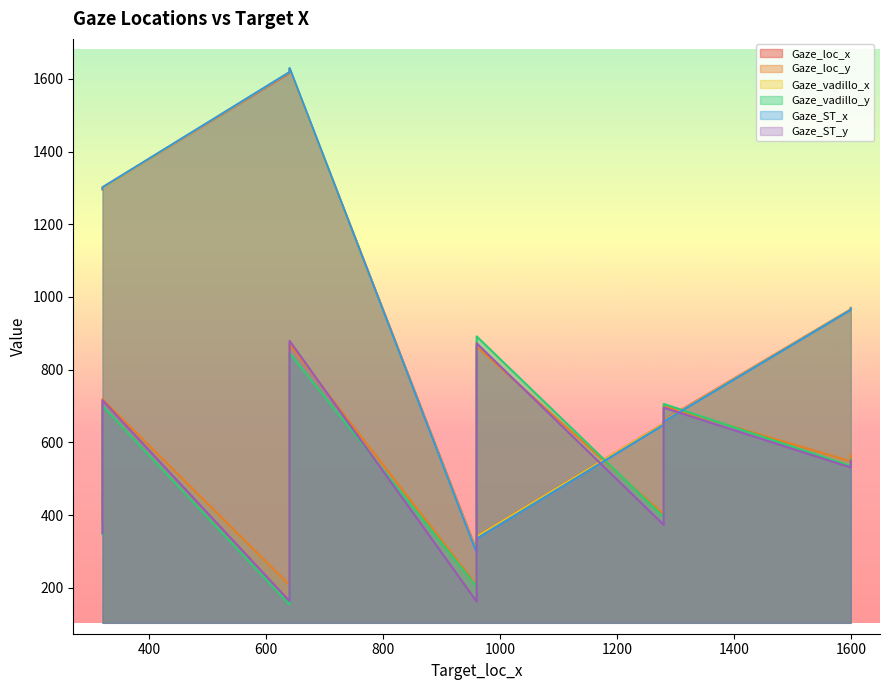

Between 320 and 1280, which is larger?

320